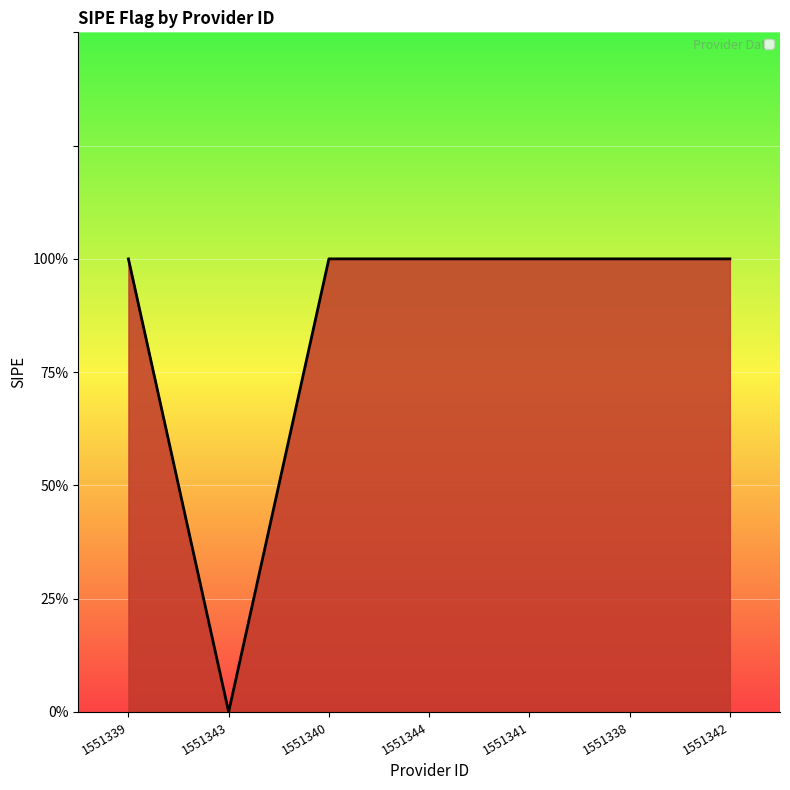

Does the chart have visible grid lines?

Yes